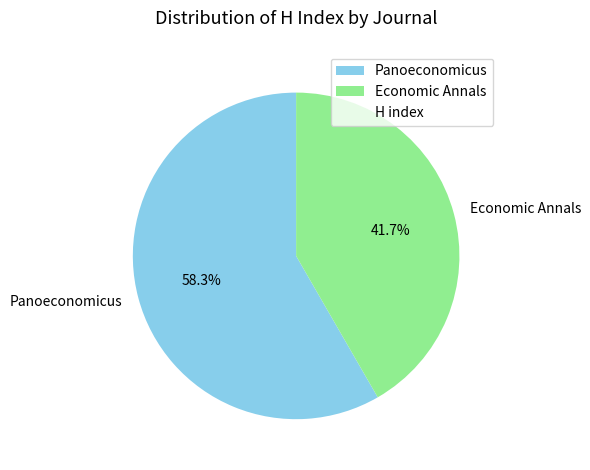

To the nearest percent, what is the average slice percentage?

50%